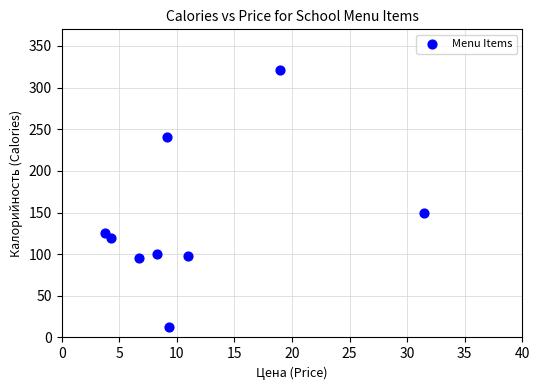

What Y value in the scatter plot is closest to 166?

150